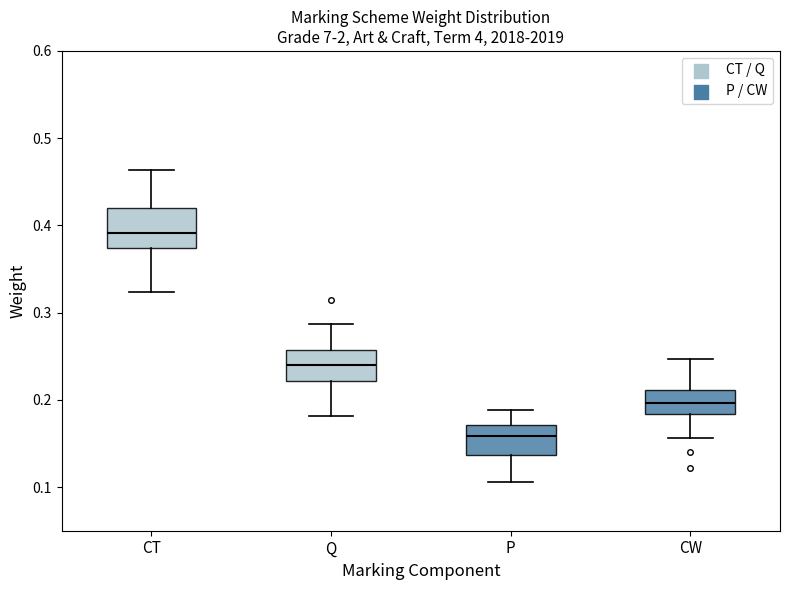

Comparing the boxes themselves (not the whiskers), which one is the tallest?

CT